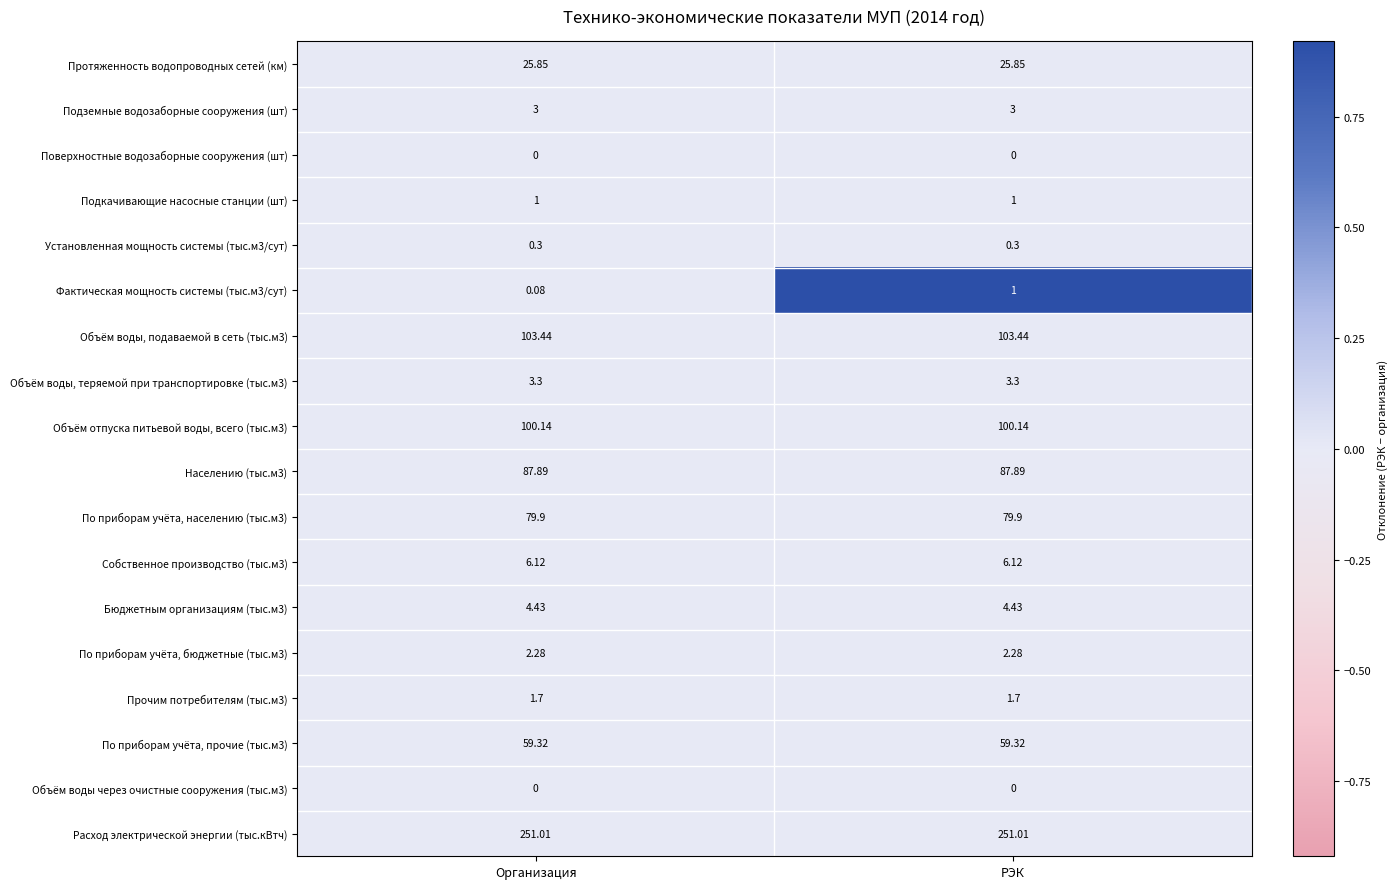

Which series has the widest spread of values?

Фактическая мощность системы (тыс.м3/сут)